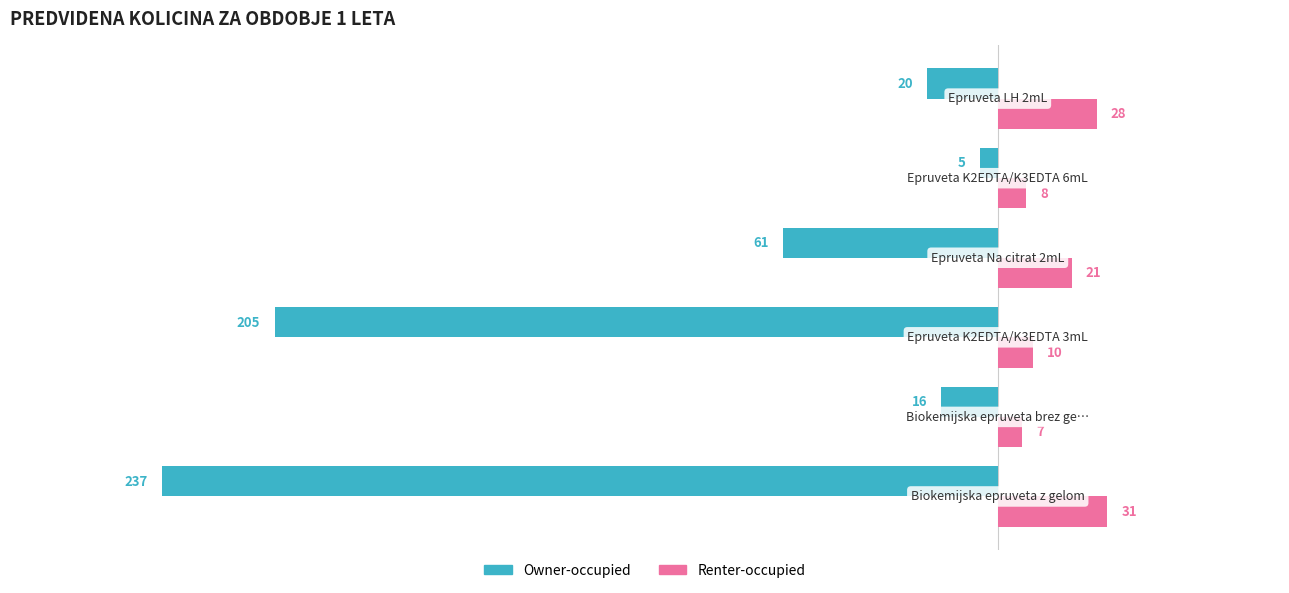

What is the difference between the maximum and second lowest values in the Owner-occupied series?

200